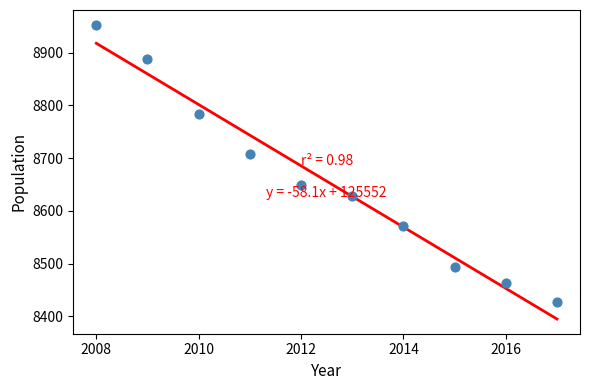

What Y value in the scatter plot is closest to 8690?

8707